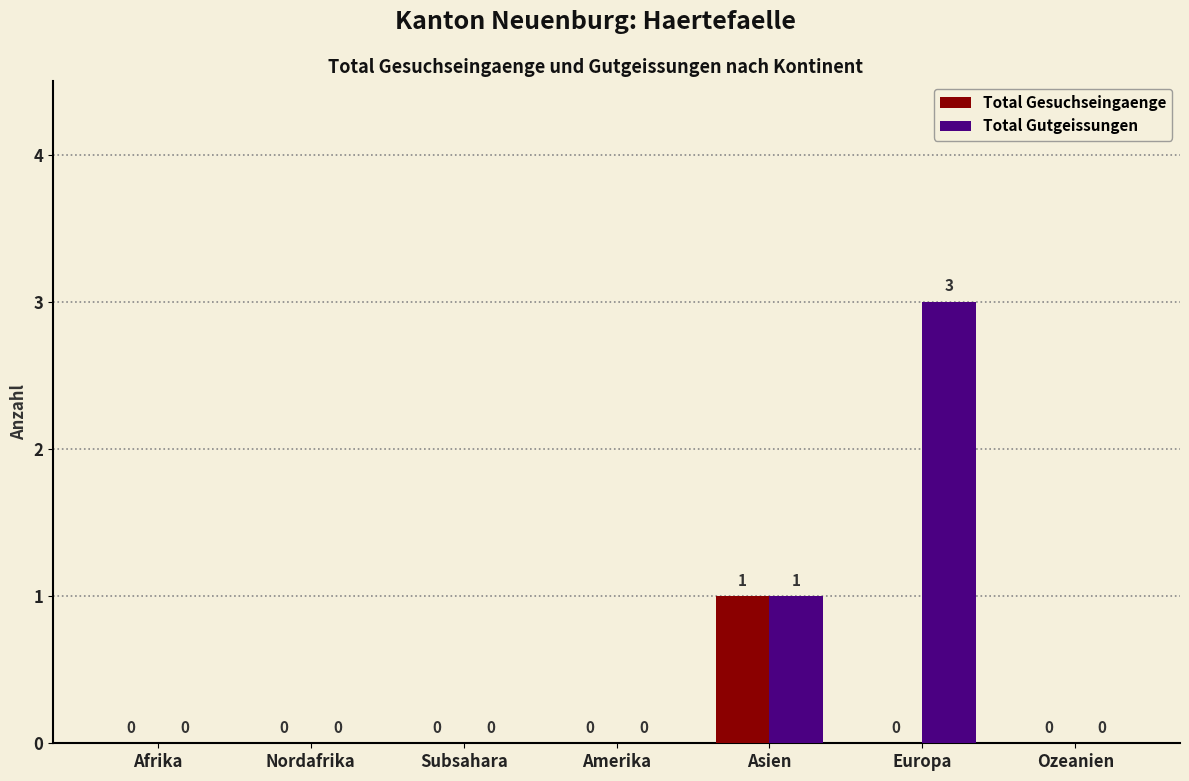

True or false: Total Gutgeissungen has a value of 0 at Ozeanien.

True